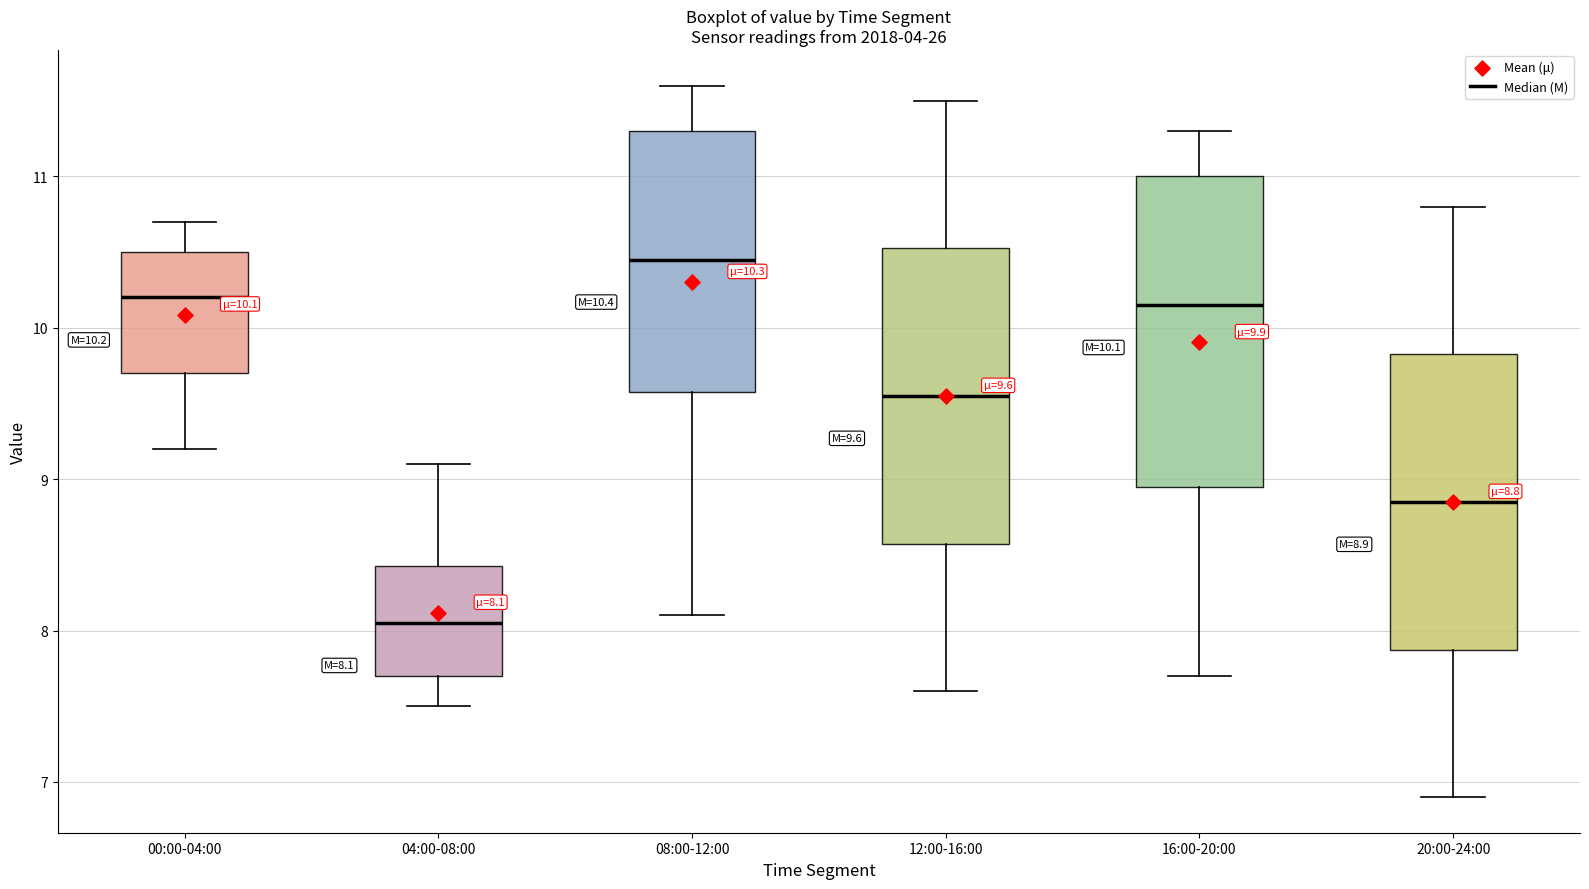

Which box has the highest median line?

08:00-12:00